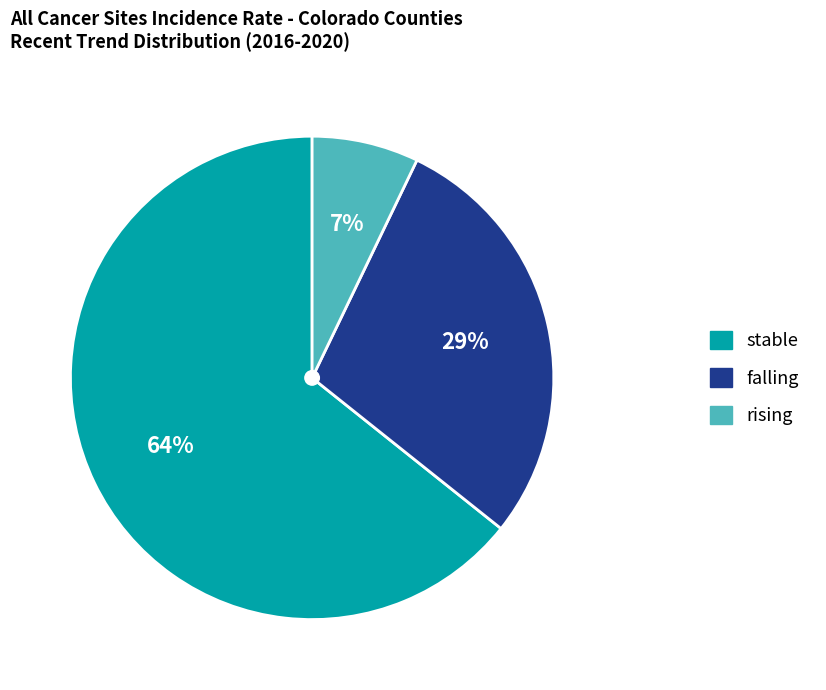

What percentage is the rising slice, to the nearest percent?

7%